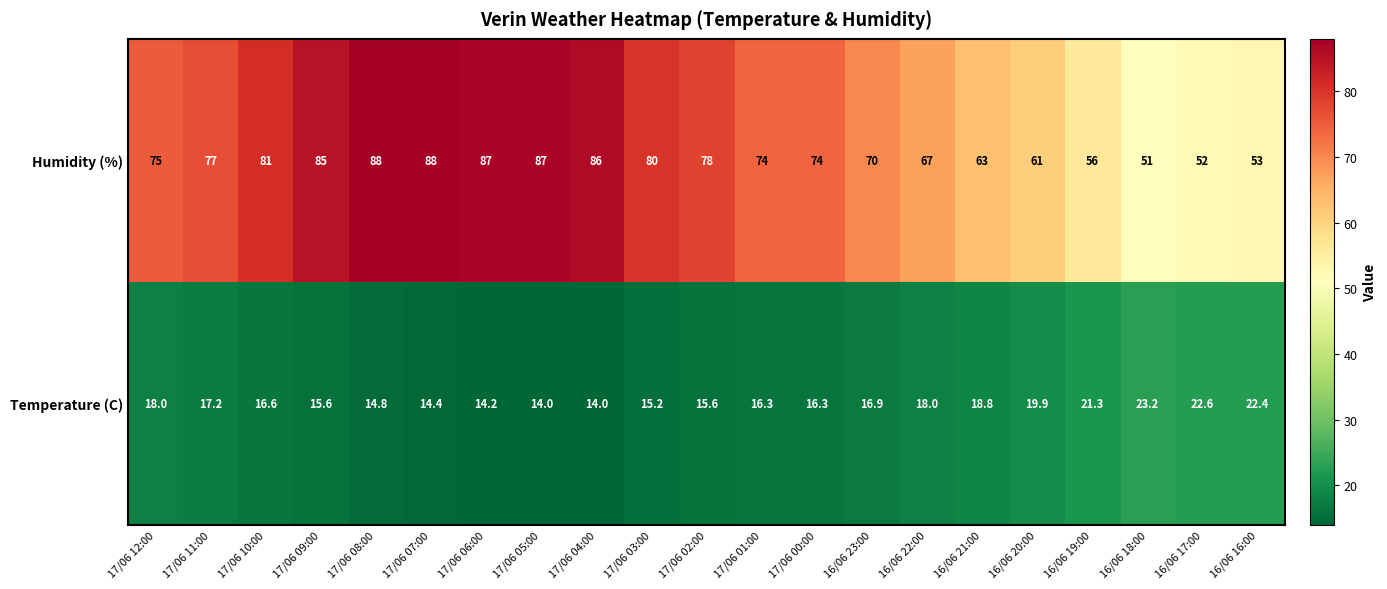

What is the sum of all Temperature (C) values?

365.3